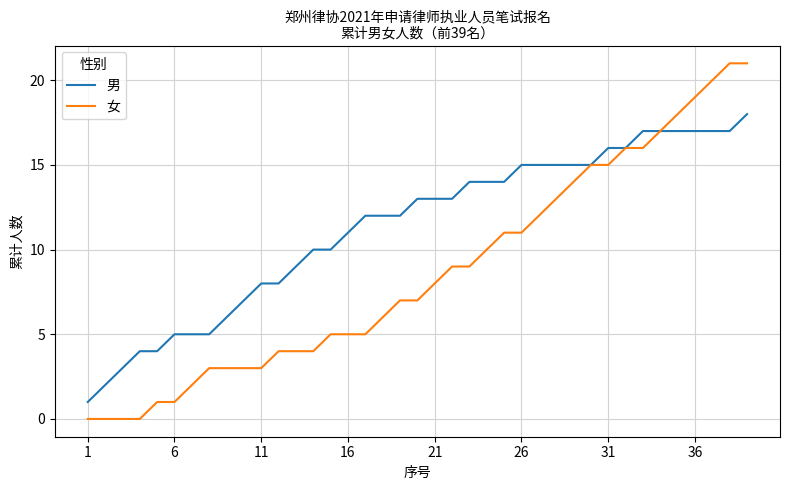

Rank the series by their maximum value, from highest to lowest.

女, 男